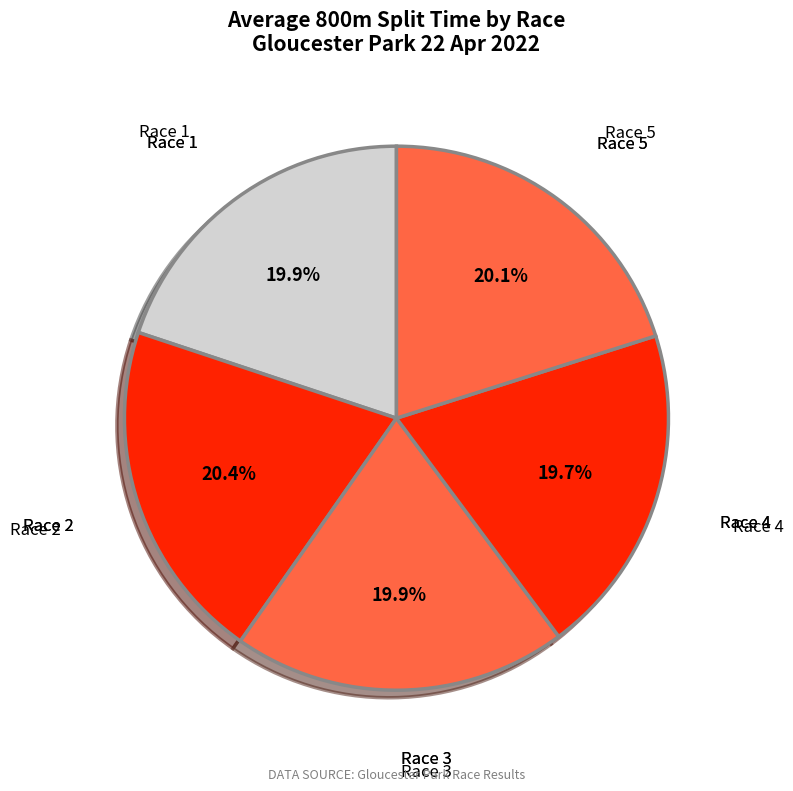

To the nearest percent, what is the difference between the largest and smallest slice percentages?

1%